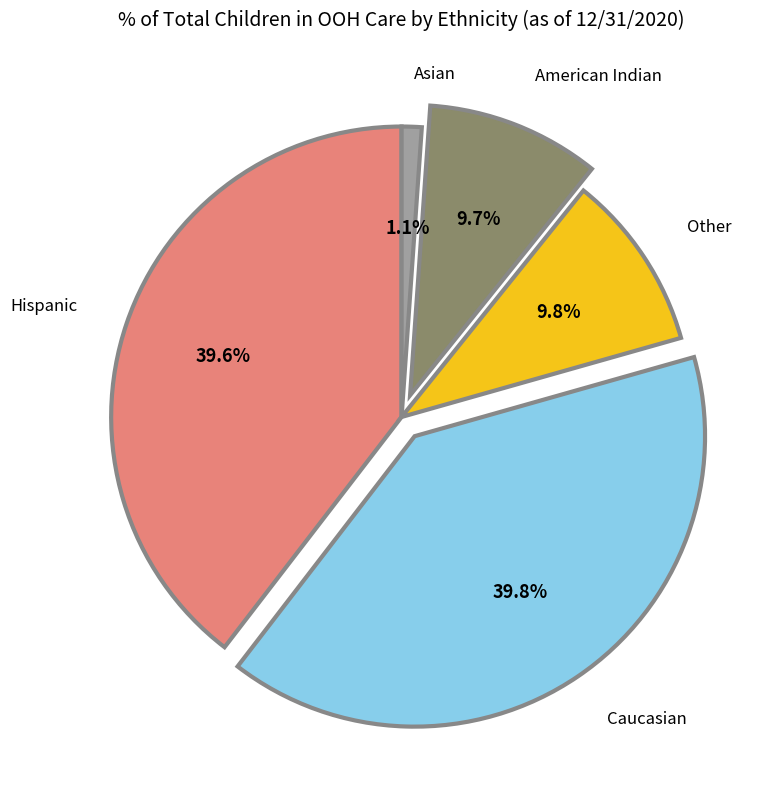

What percentage is NOT represented by Caucasian?

60.2%